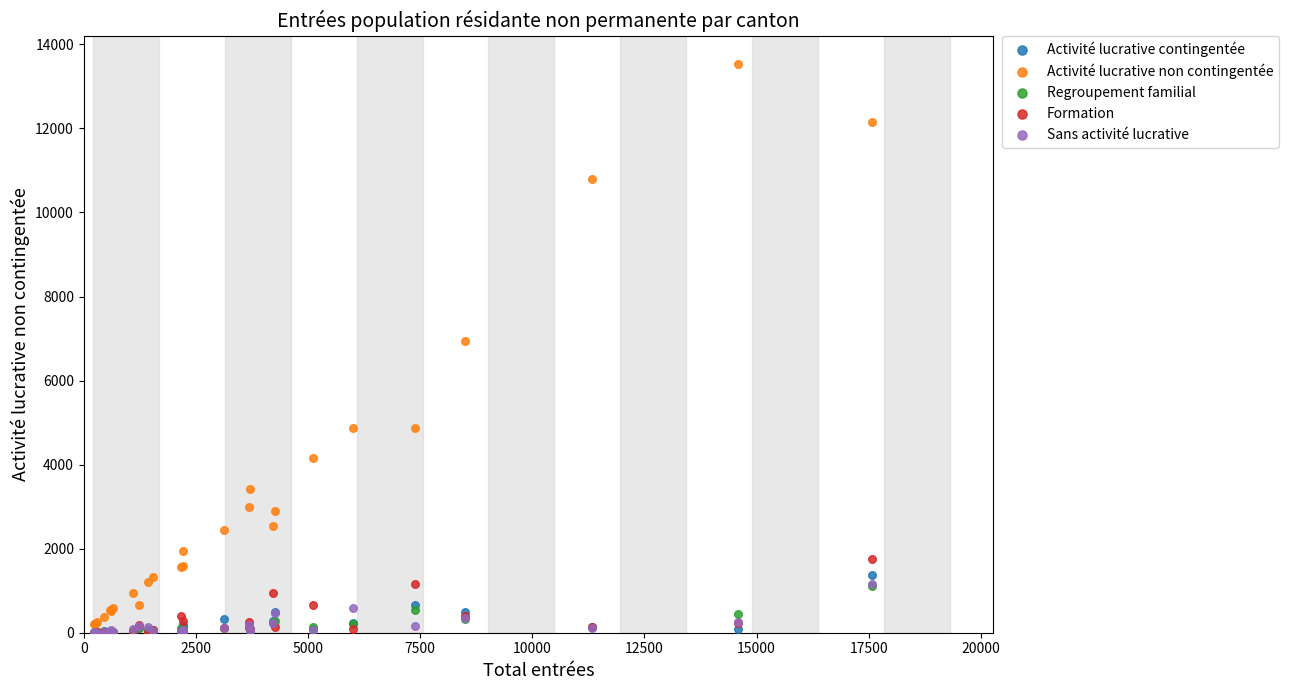

Across all series, what Y value is closest to 6767?

6945